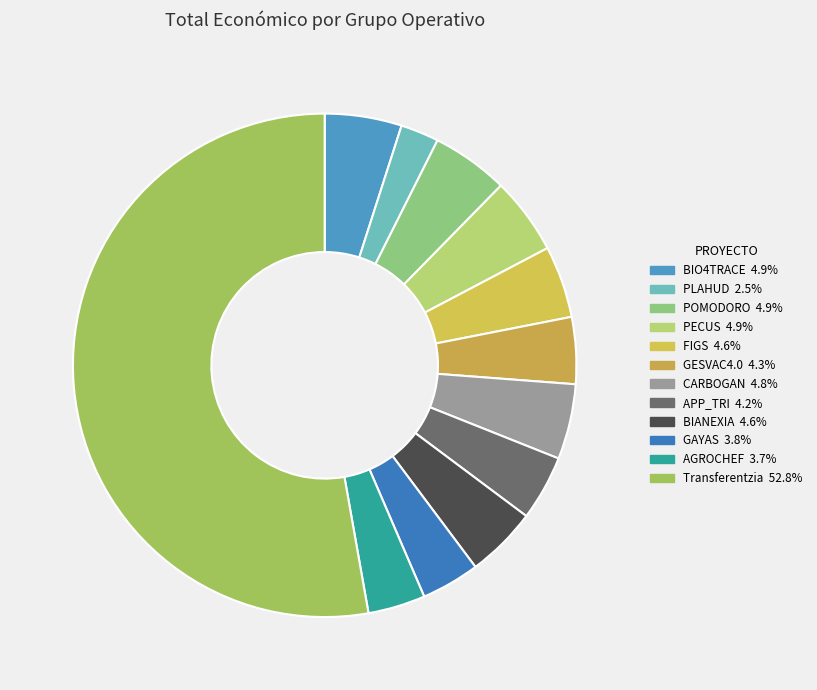

How many slices are in this pie chart?

12